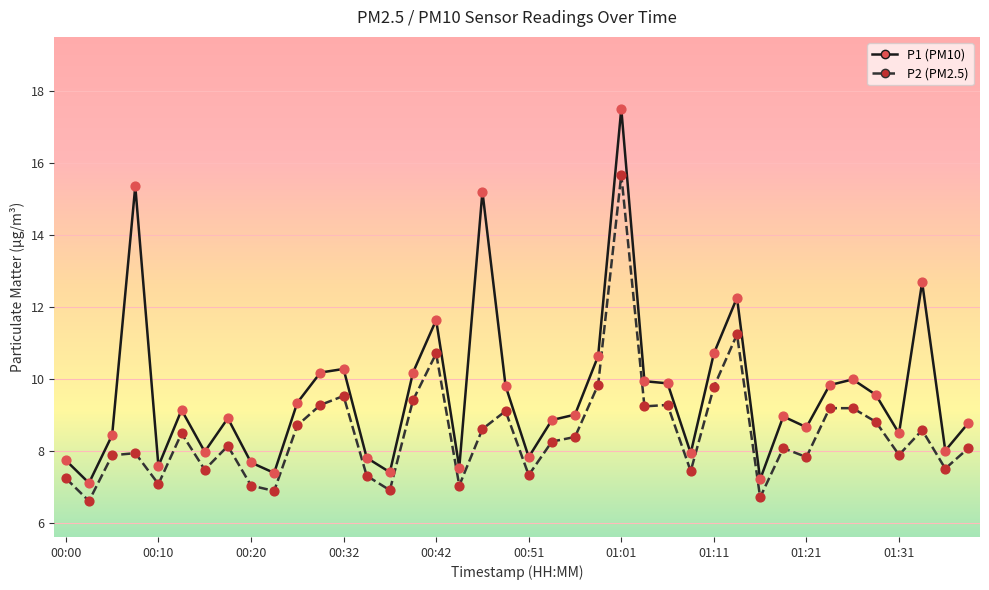

What is the minimum value shown in the chart?

6.6